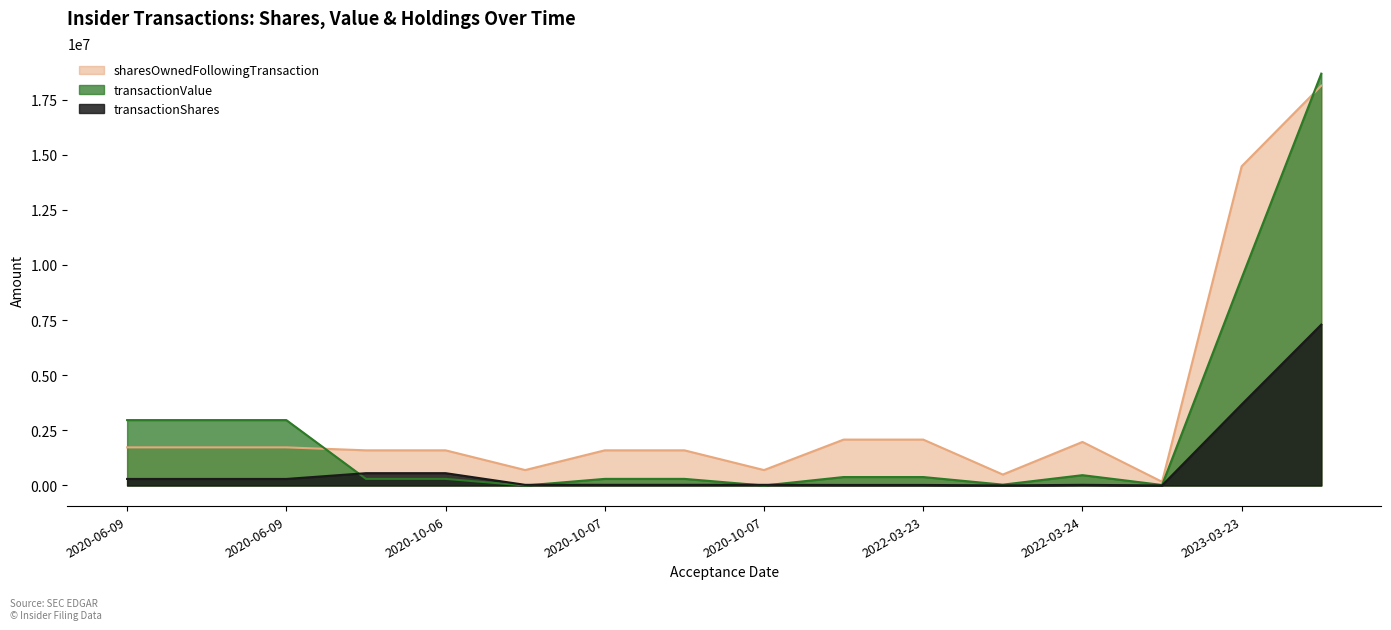

What is the label of the 8th point from the left?

2020-10-07 10:55:18